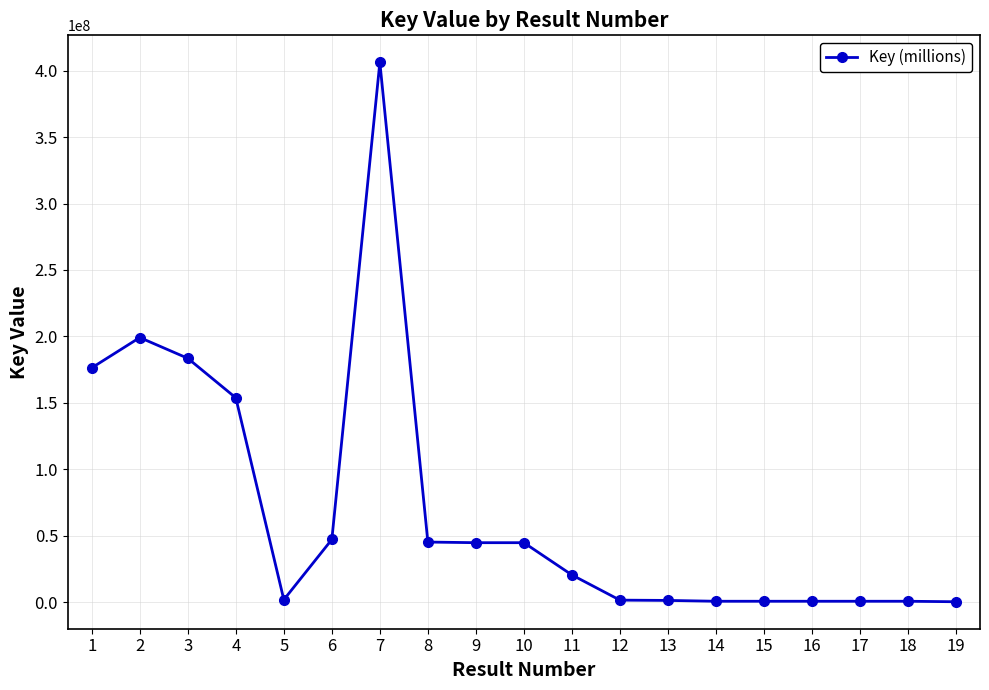

Is it true that the value at 1 is 176379026?

True